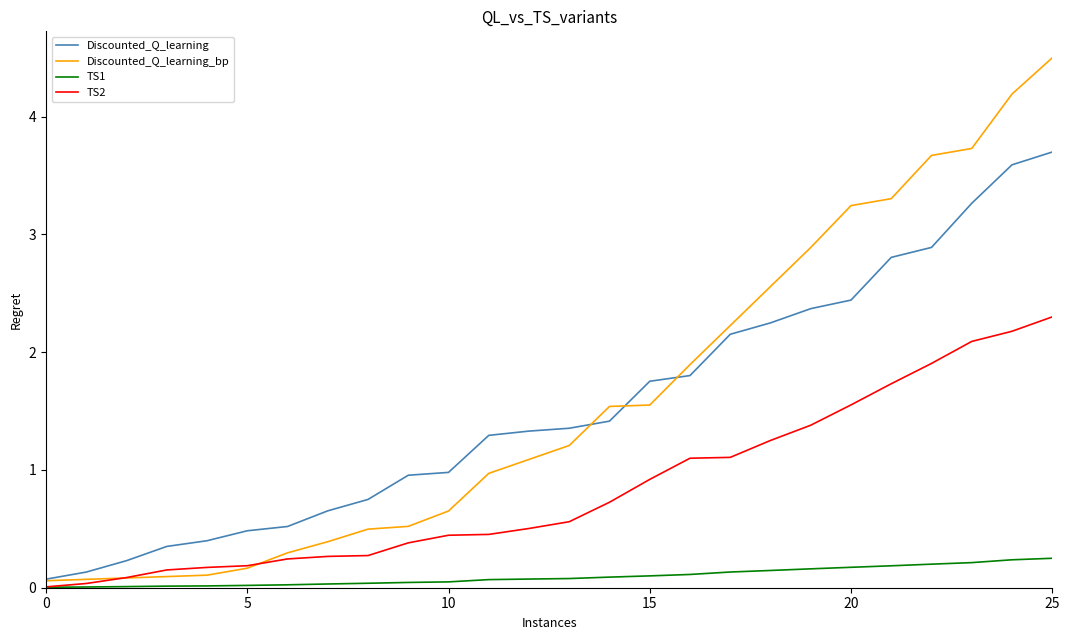

Which series has the widest spread of values?

Discounted_Q_learning_bp